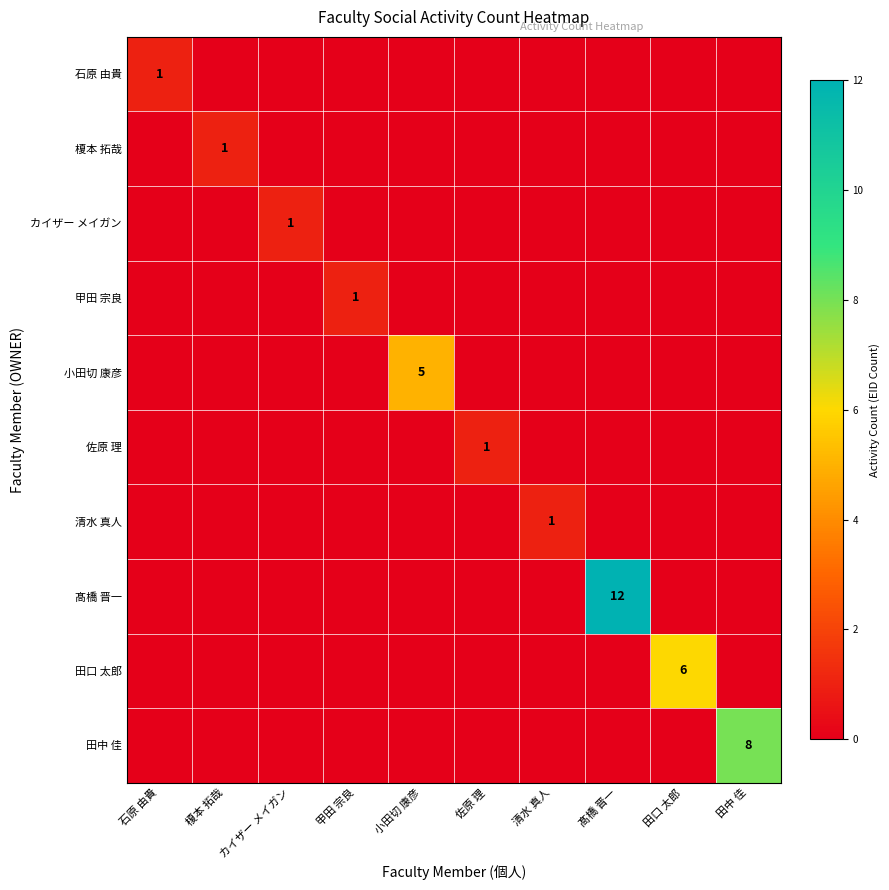

True or false: カイザー メイガン has a value of 0 at 甲田 宗良.

True